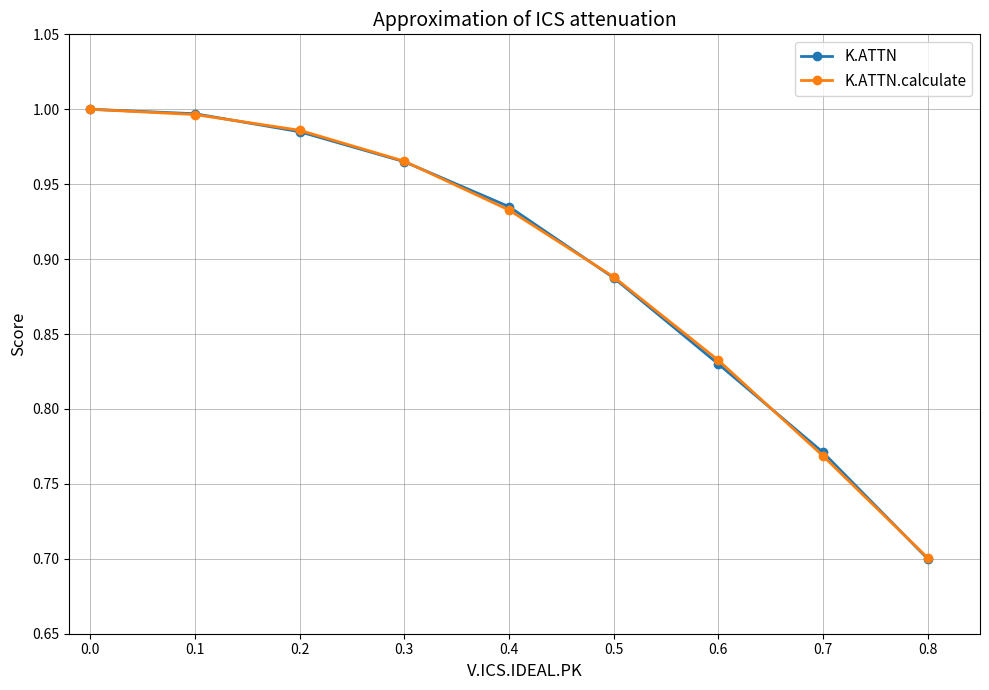

Which series changed the most between 0.0 and 0.7?

K.ATTN.calculate